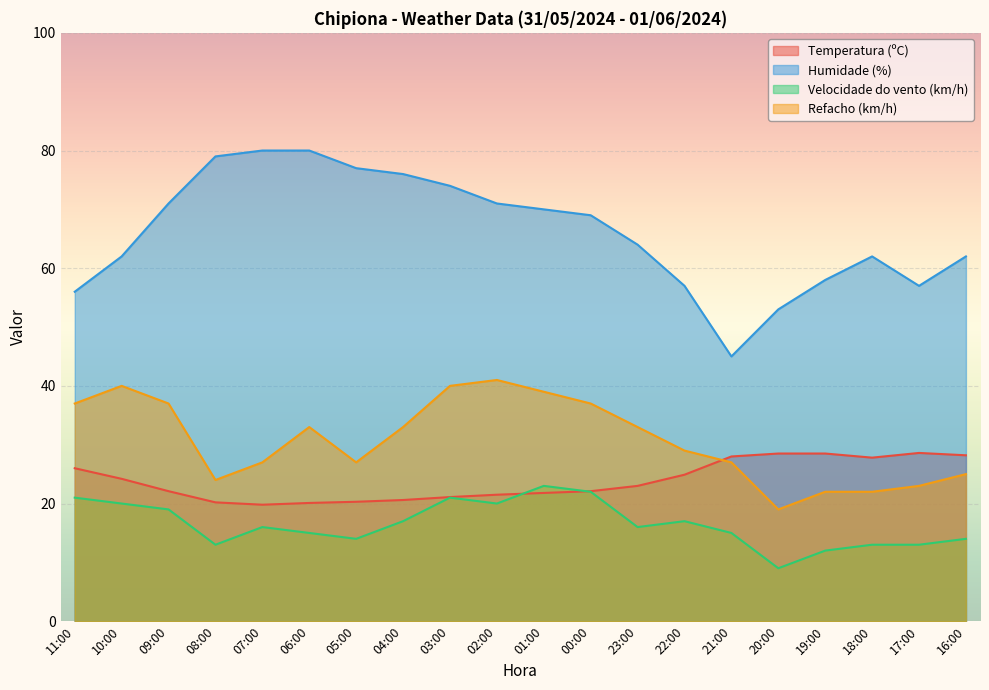

What is the value of the Humidade (%) point at the 5th from the left?

80.0